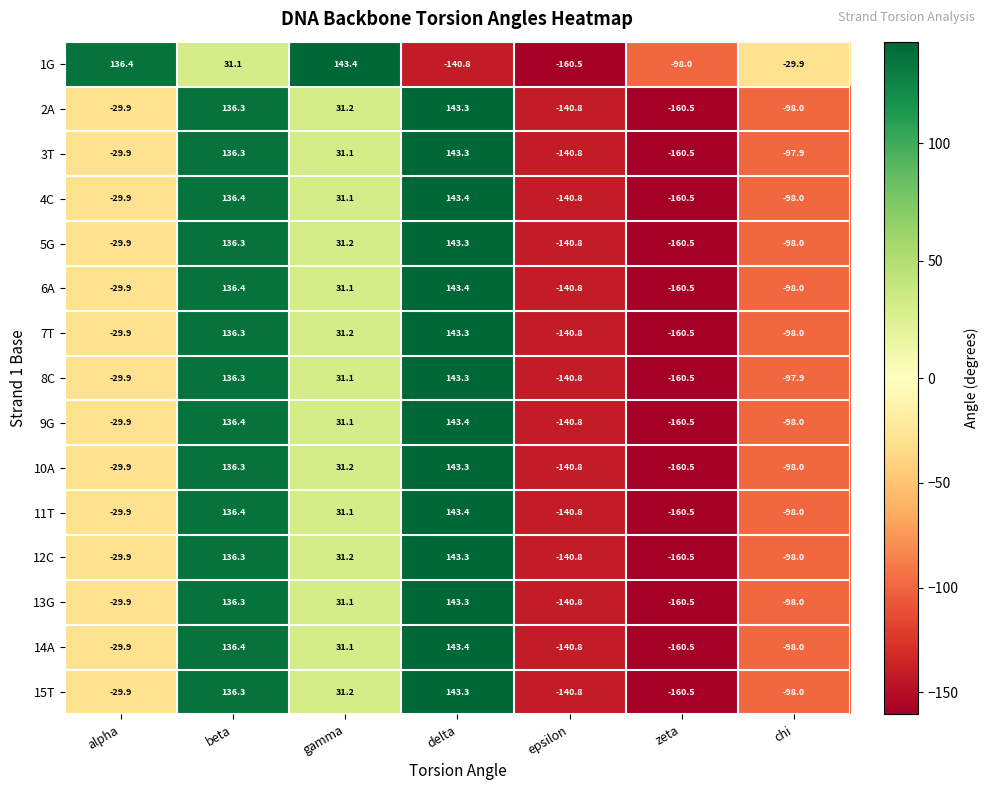

What is the minimum value for 7T?

-160.5